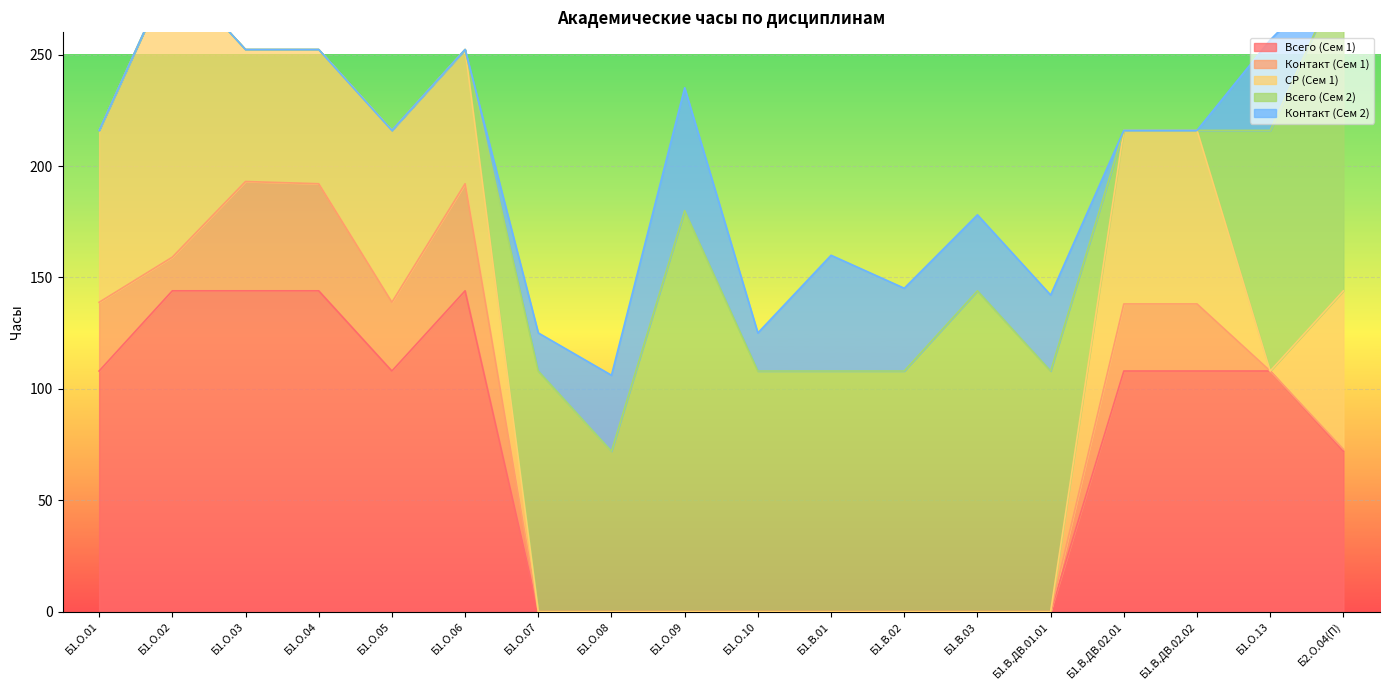

Rank the series at Б1.О.09 from highest to lowest value.

Всего (Сем 2), Контакт (Сем 2), Всего (Сем 1), Контакт (Сем 1), СР (Сем 1)